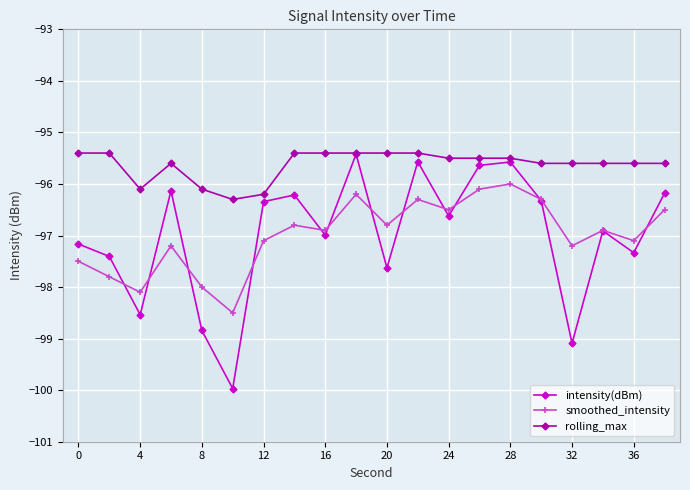

How many lines are shown in the chart?

3